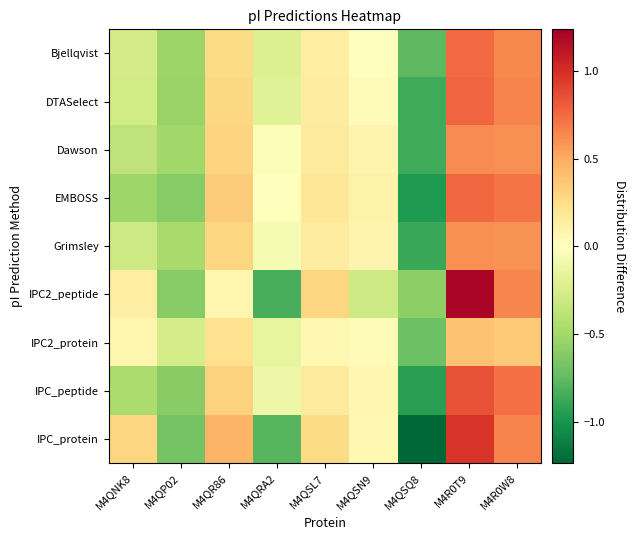

Reading right to left, what are all the values shown in this chart?

Bjellqvist: M4R0W8=0.6	M4R0T9=0.7	M4QSQ8=-0.8	M4QSN9=0.0	M4QSL7=0.1	M4QRA2=-0.2	M4QR86=0.3	M4QP02=-0.5	M4QNK8=-0.3
DTASelect: M4R0W8=0.7	M4R0T9=0.8	M4QSQ8=-0.9	M4QSN9=0.0	M4QSL7=0.1	M4QRA2=-0.2	M4QR86=0.3	M4QP02=-0.5	M4QNK8=-0.3
Dawson: M4R0W8=0.6	M4R0T9=0.6	M4QSQ8=-0.9	M4QSN9=0.1	M4QSL7=0.2	M4QRA2=-0.0	M4QR86=0.3	M4QP02=-0.5	M4QNK8=-0.4
EMBOSS: M4R0W8=0.7	M4R0T9=0.8	M4QSQ8=-1.0	M4QSN9=0.1	M4QSL7=0.2	M4QRA2=-0.0	M4QR86=0.3	M4QP02=-0.6	M4QNK8=-0.5
Grimsley: M4R0W8=0.6	M4R0T9=0.6	M4QSQ8=-0.9	M4QSN9=0.1	M4QSL7=0.1	M4QRA2=-0.1	M4QR86=0.3	M4QP02=-0.5	M4QNK8=-0.3
IPC2_peptide: M4R0W8=0.6	M4R0T9=1.2	M4QSQ8=-0.6	M4QSN9=-0.3	M4QSL7=0.3	M4QRA2=-0.8	M4QR86=0.1	M4QP02=-0.6	M4QNK8=0.1
IPC2_protein: M4R0W8=0.3	M4R0T9=0.4	M4QSQ8=-0.7	M4QSN9=0.0	M4QSL7=0.1	M4QRA2=-0.1	M4QR86=0.2	M4QP02=-0.3	M4QNK8=0.1
IPC_peptide: M4R0W8=0.7	M4R0T9=0.8	M4QSQ8=-0.9	M4QSN9=0.1	M4QSL7=0.2	M4QRA2=-0.1	M4QR86=0.3	M4QP02=-0.6	M4QNK8=-0.5
IPC_protein: M4R0W8=0.7	M4R0T9=1.0	M4QSQ8=-1.2	M4QSN9=0.1	M4QSL7=0.3	M4QRA2=-0.8	M4QR86=0.5	M4QP02=-0.7	M4QNK8=0.3